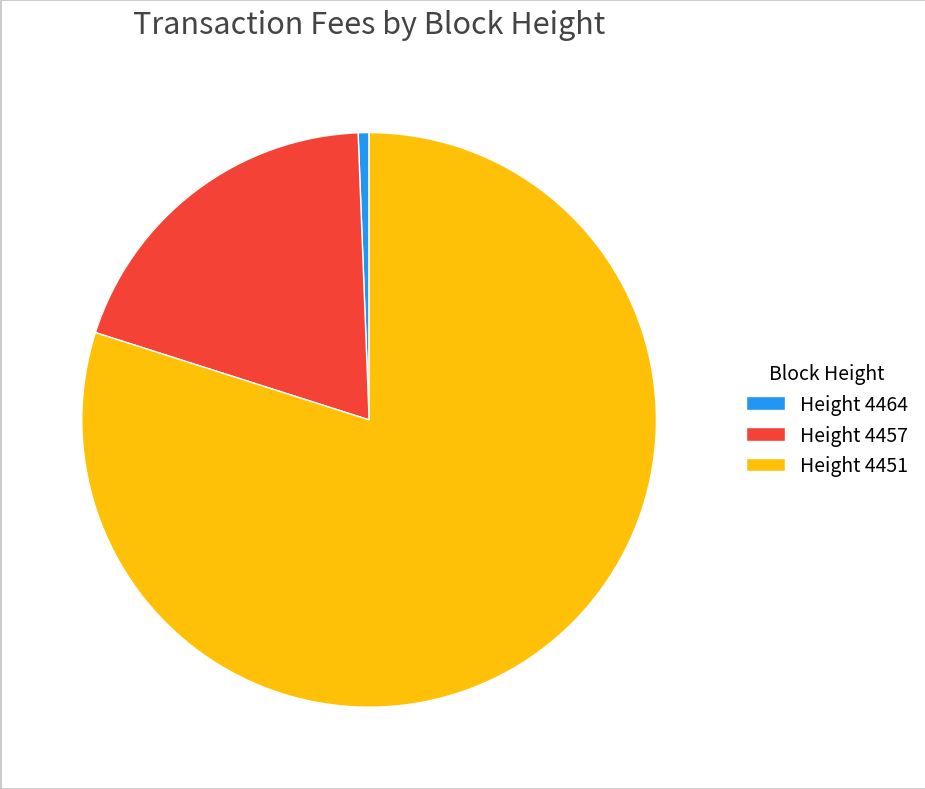

Combined, do Height 4464 and Height 4457 account for over 50%?

No